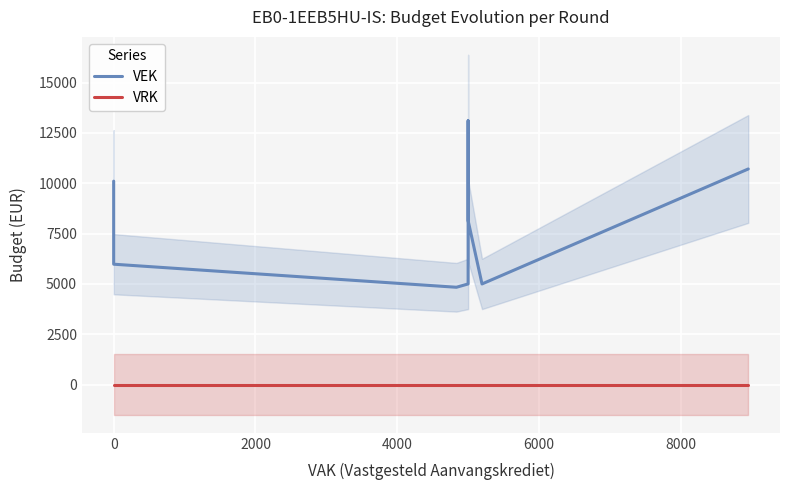

What is the sum of all VEK values?

101031